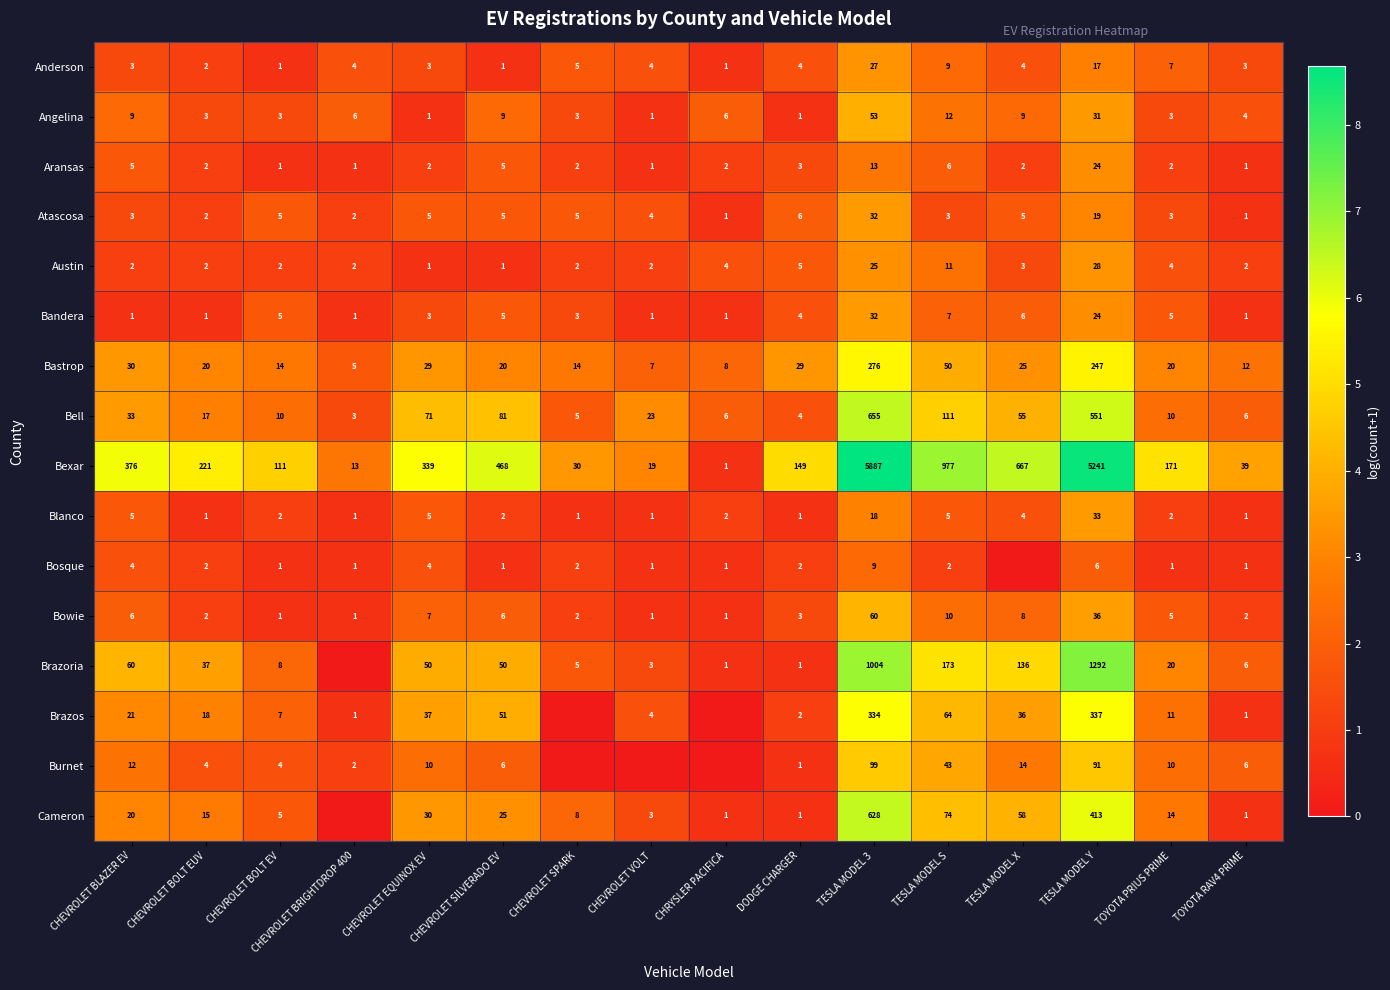

At which label is Aransas closest to 12?

TESLA MODEL 3